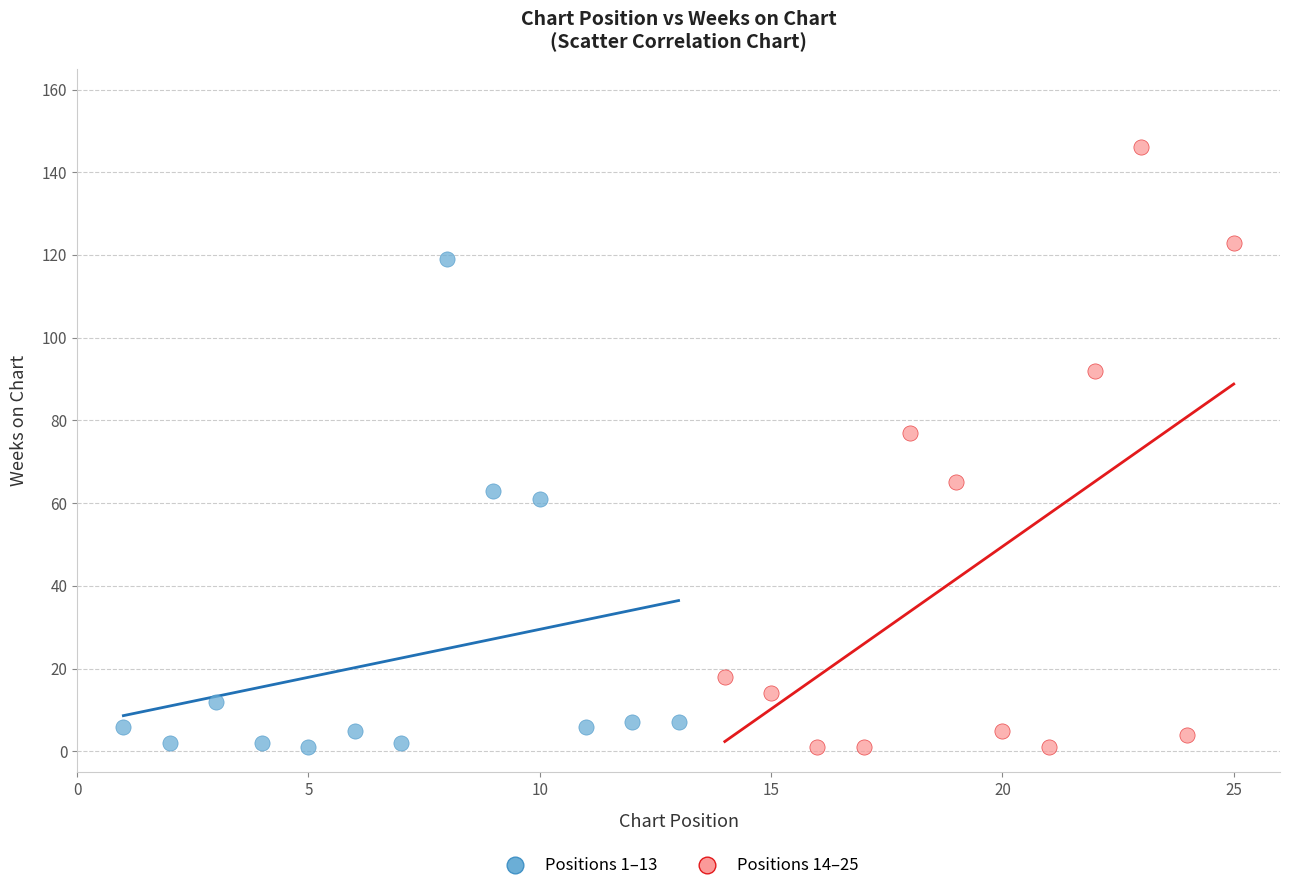

Which series has the widest spread of Y values?

Positions 14–25